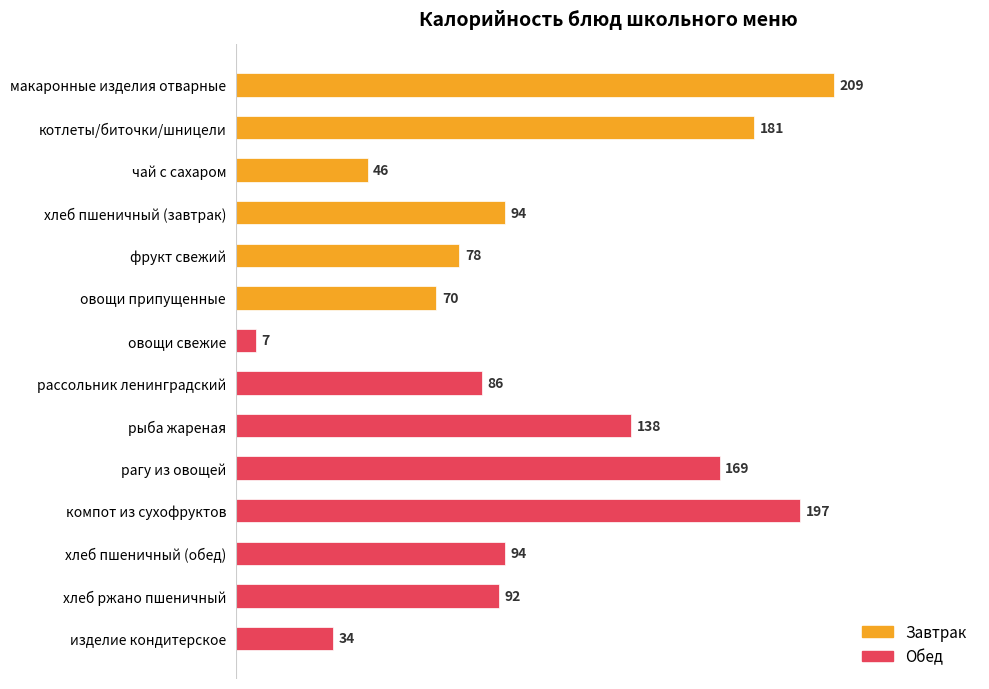

Which has a higher value, рагу из овощей or рассольник ленинградский?

рагу из овощей